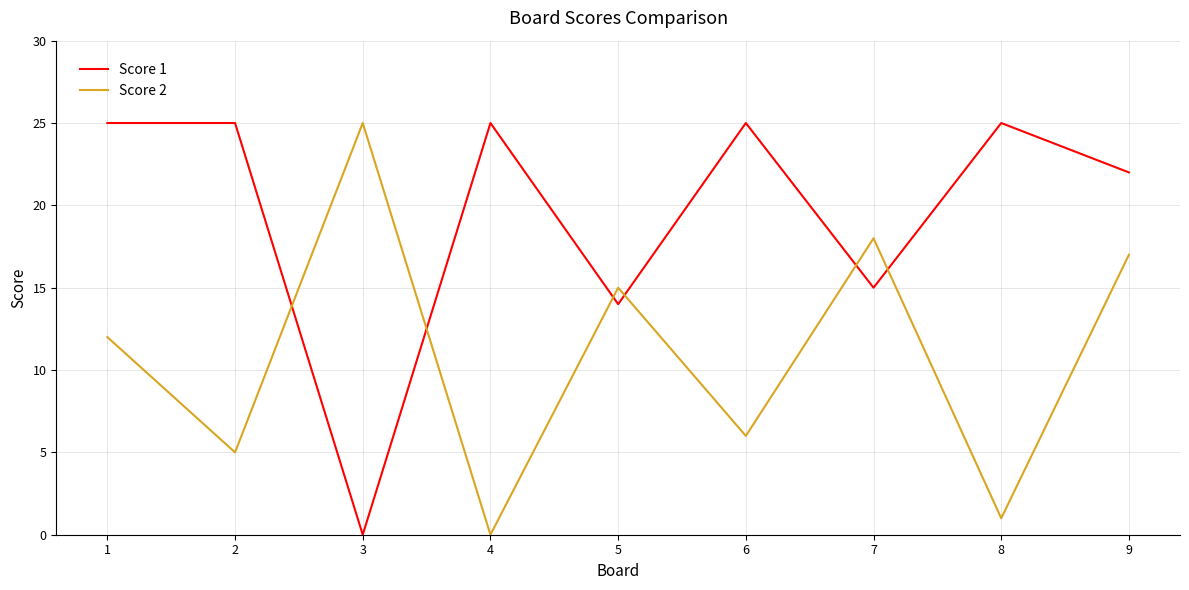

Between which two adjacent categories do Score 2 and Score 1 first intersect?

2 and 3